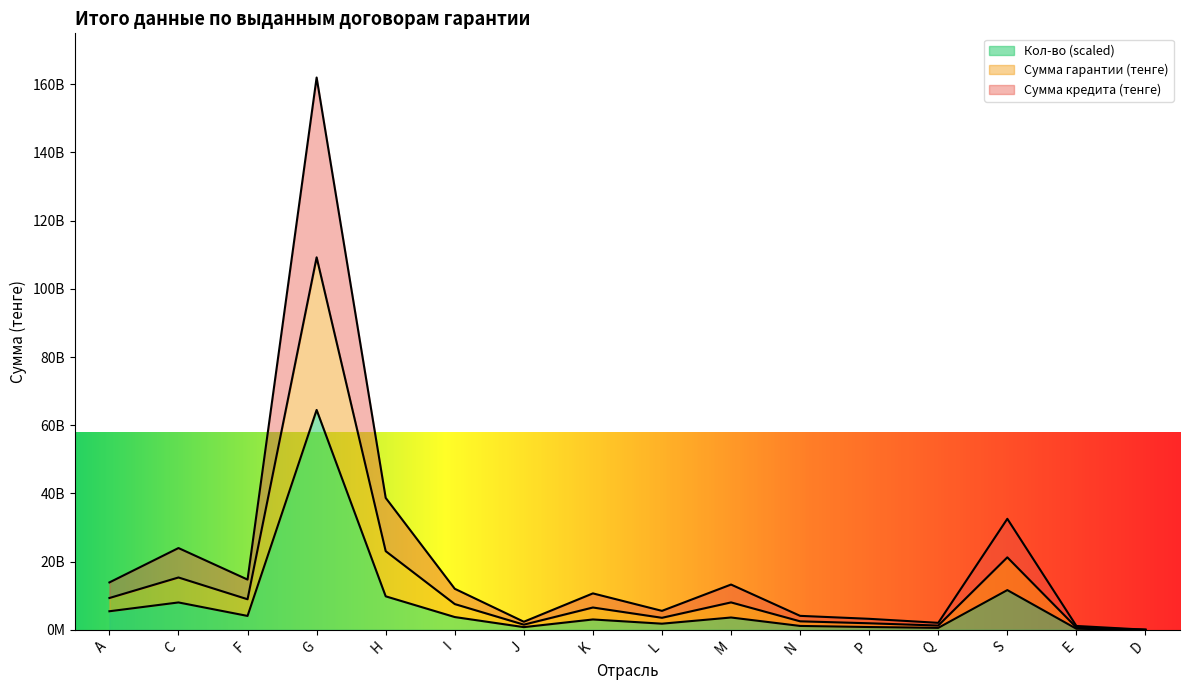

How many values in the Сумма гарантии (тенге) series are below 7566763279?

8